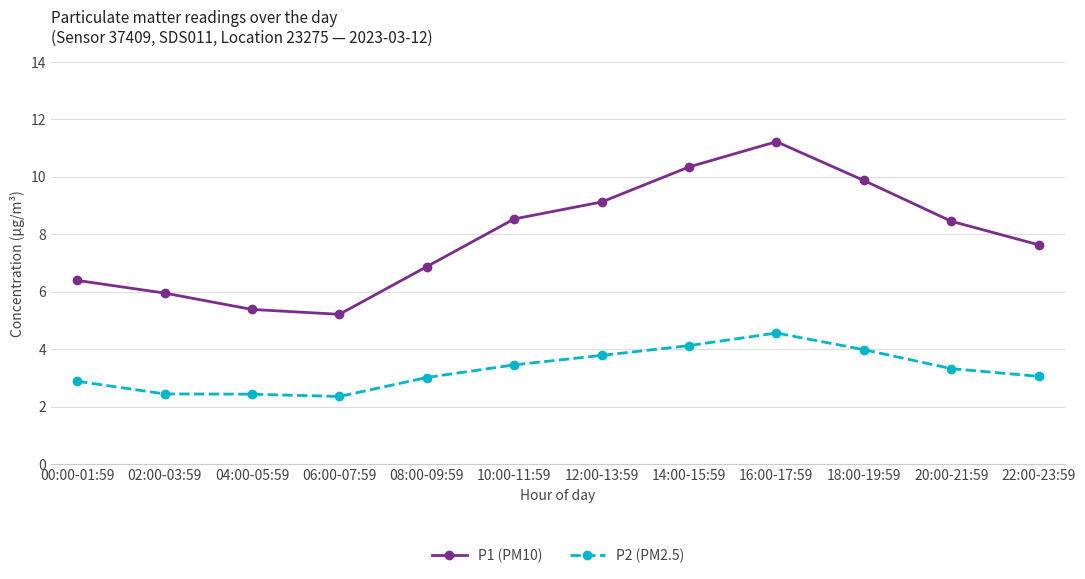

What is the label of the 6th point from the right?

12:00-13:59